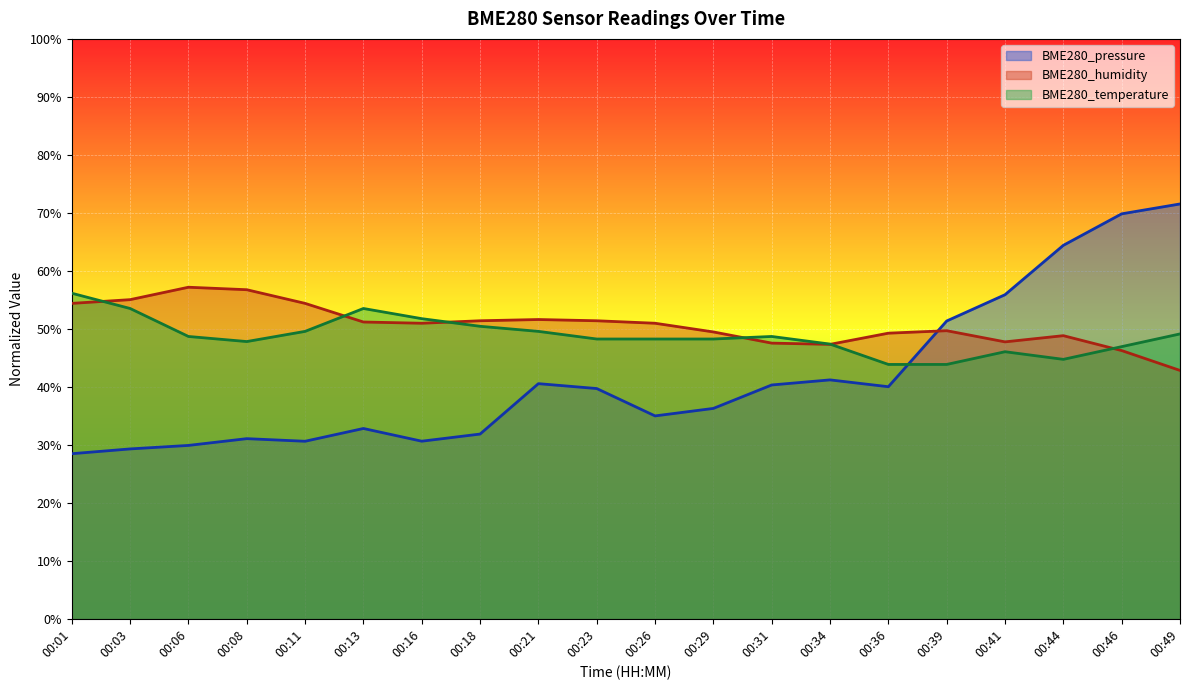

How many intersections are there between BME280_pressure and BME280_humidity?

1